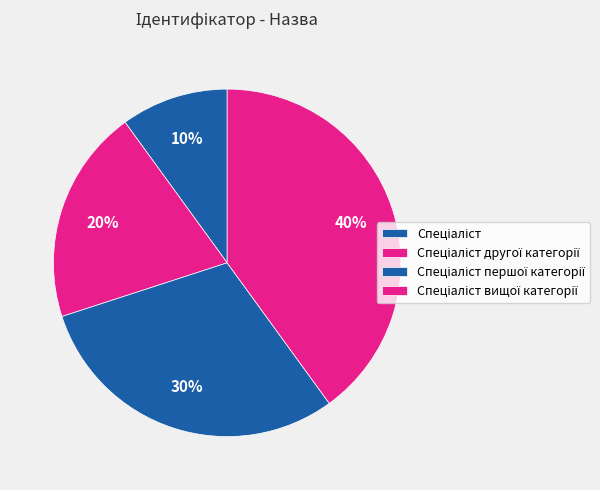

The Спеціаліст вищої категорії slice represents 53% of the pie. True or false?

False